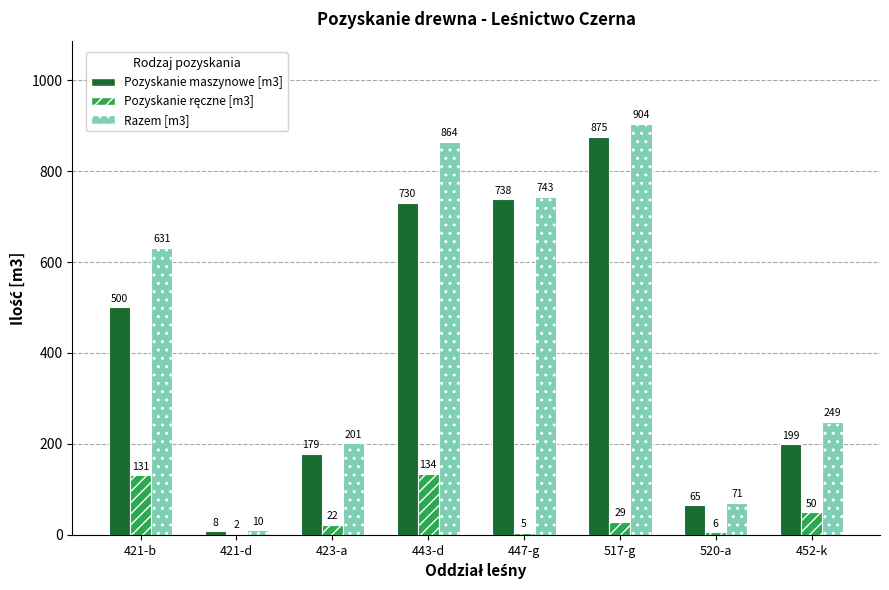

What is the maximum value for Razem [m3]?

904